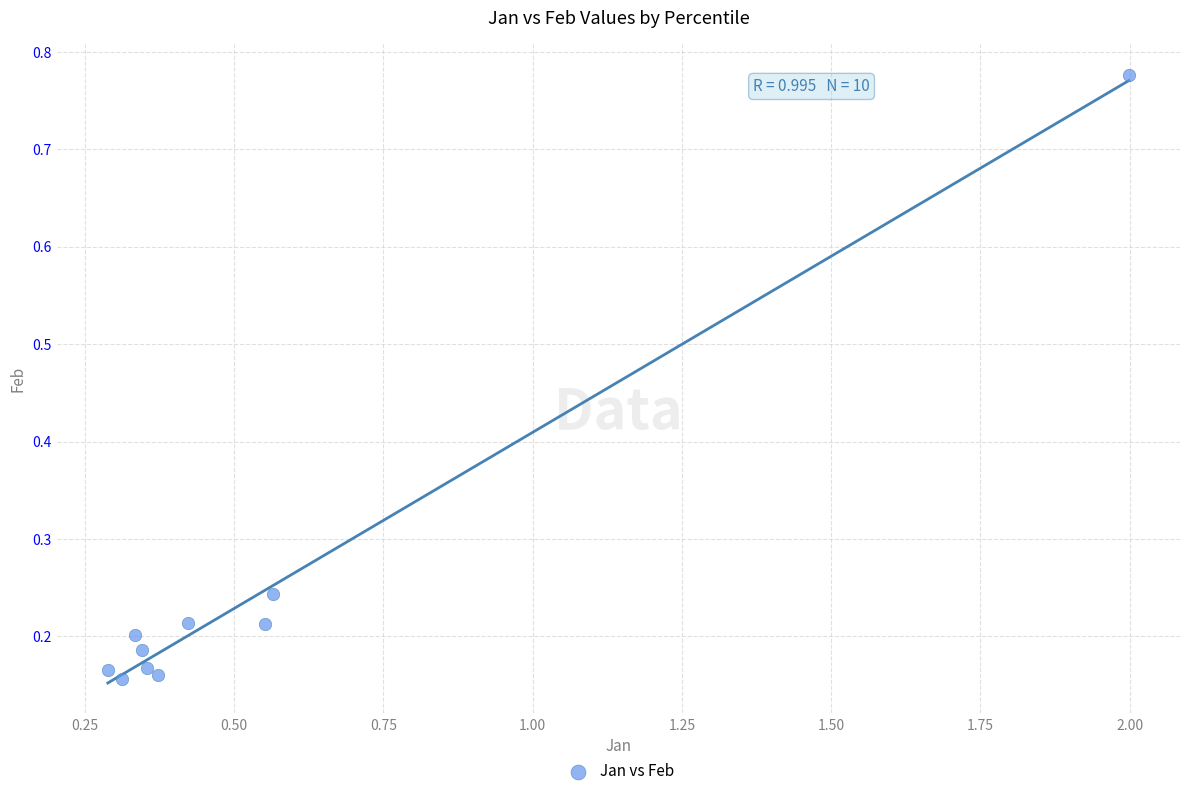

What is the average X value?

0.6